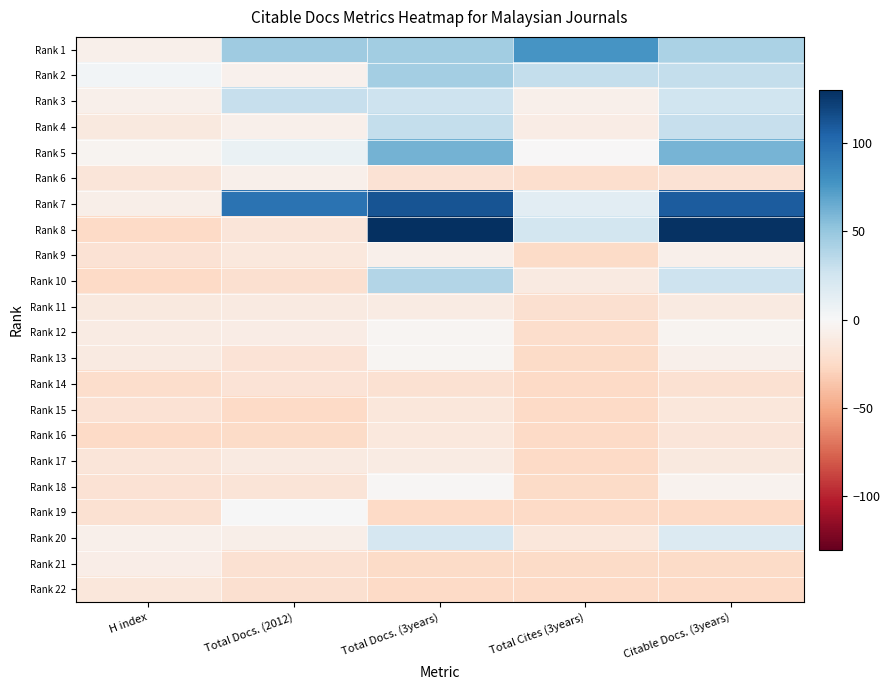

List the series in order of their peak value, lowest first.

Rank 14, Rank 15, Rank 22, Rank 16, Rank 11, Rank 17, Rank 21, Rank 6, Rank 9, Rank 12, Rank 13, Rank 18, Rank 19, Rank 20, Rank 3, Rank 4, Rank 10, Rank 2, Rank 5, Rank 1, Rank 7, Rank 8